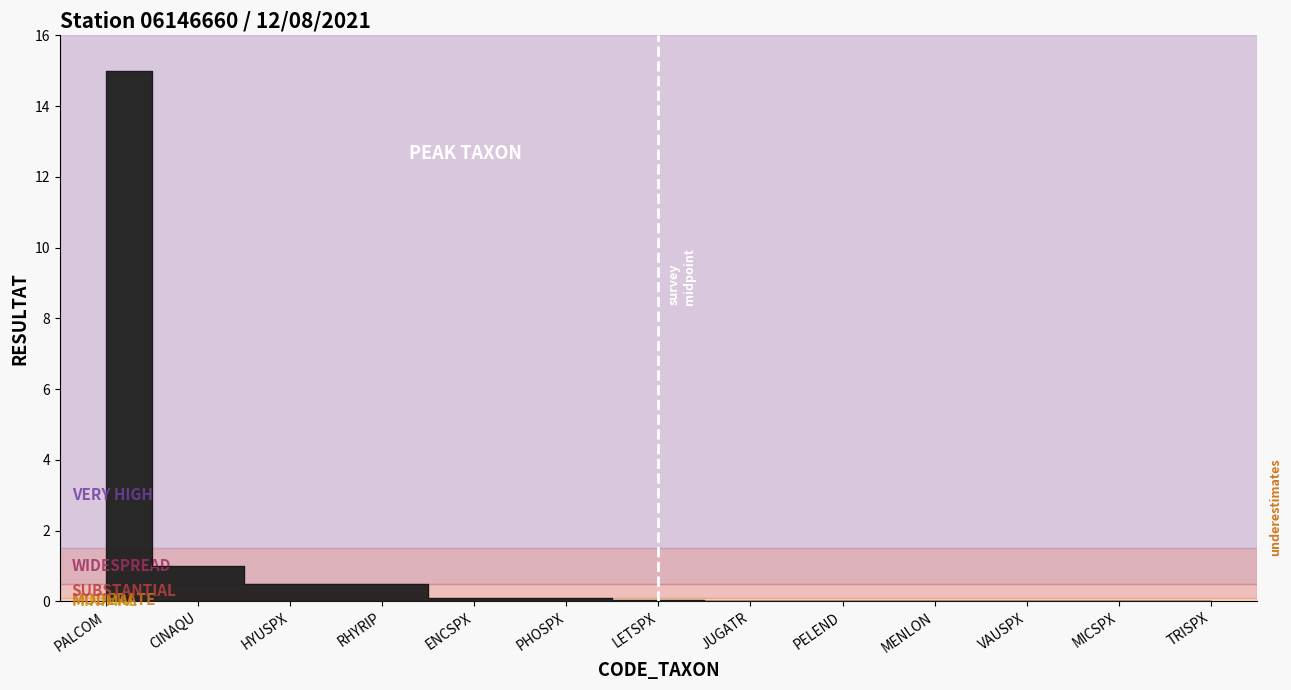

What is the label of the 10th point from the right?

RHYRIP